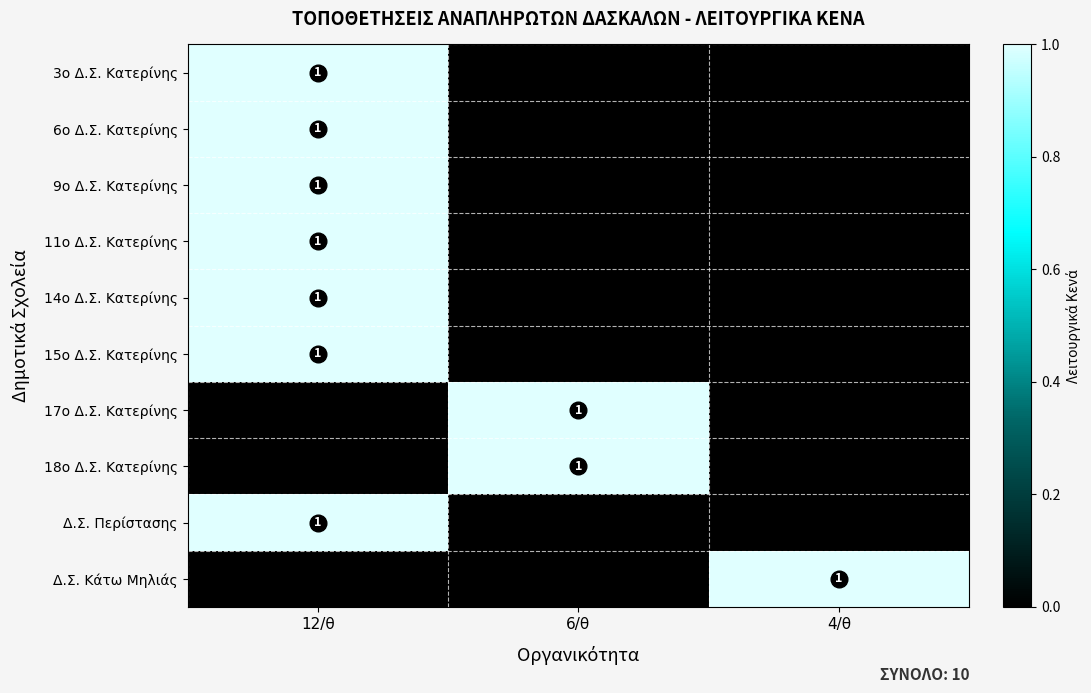

Between 6/θ and 4/θ, which series saw the biggest shift?

17ο Δ.Σ. Κατερίνης